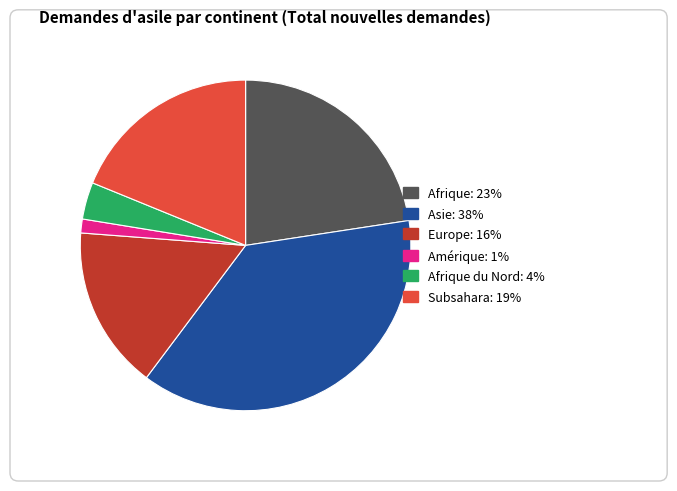

Is there a majority slice in this chart?

No